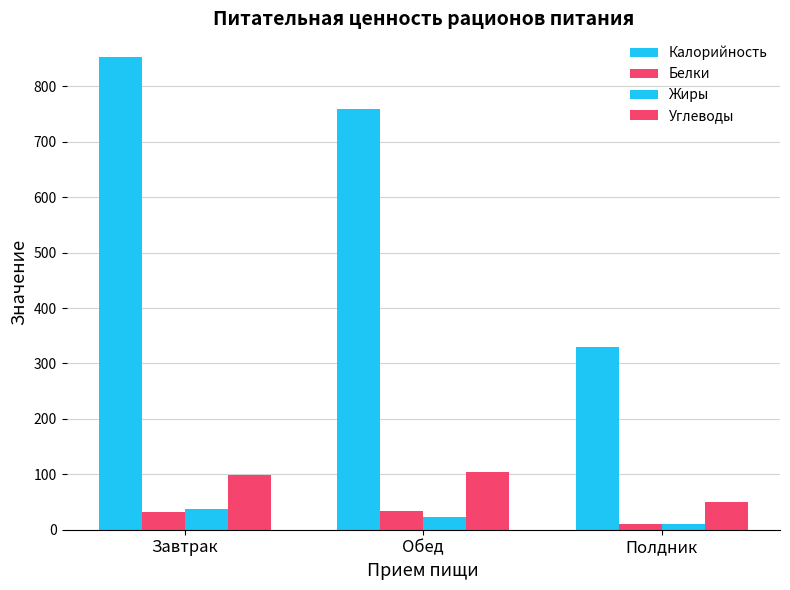

How many series are shown in this chart?

4